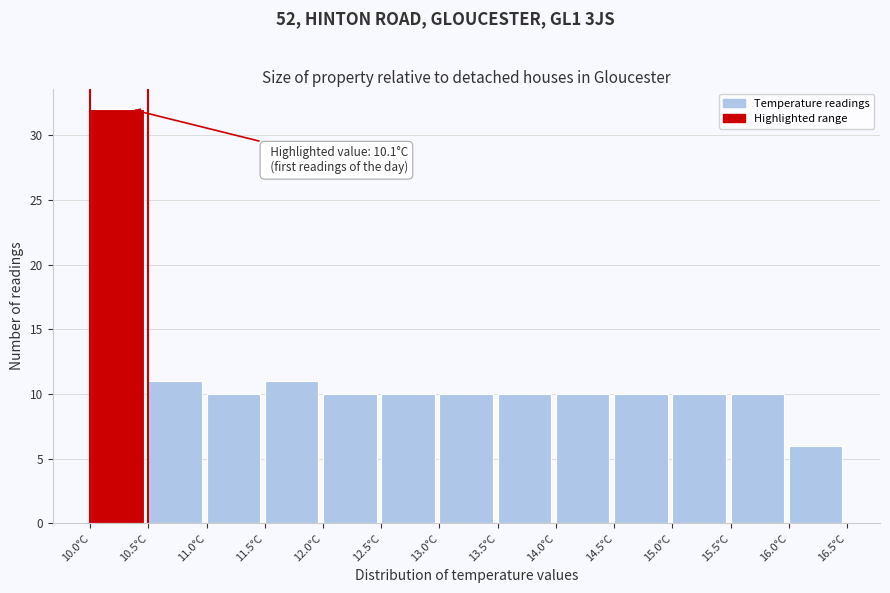

Over which range of the x-axis is the bar tallest?

10.0 to 10.5